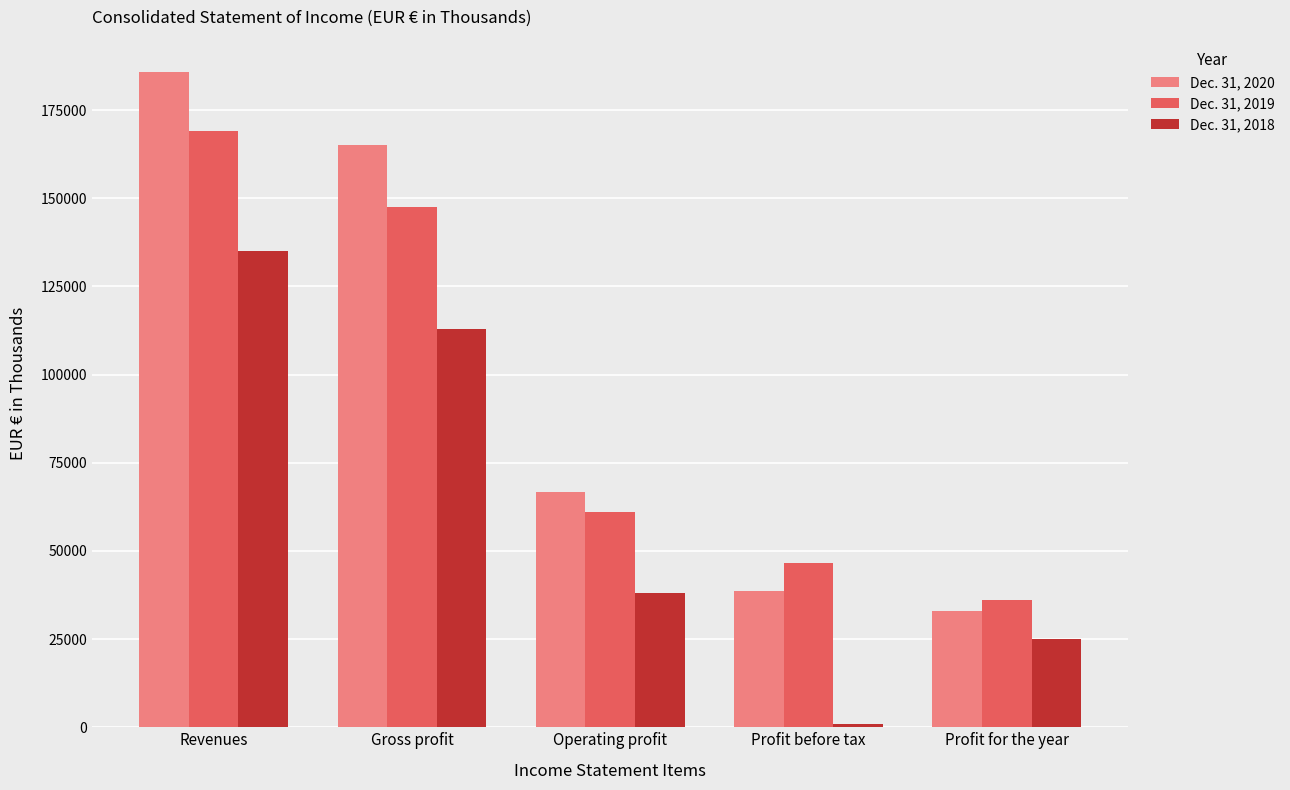

True or false: Dec. 31, 2020 has a value of 185694 at Revenues.

True